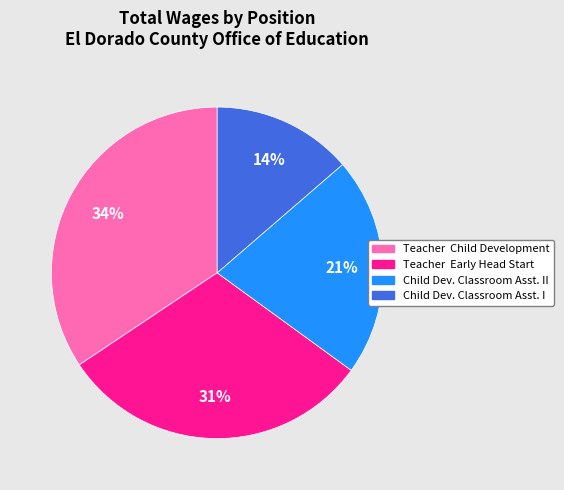

Count the number of slices in the pie.

4